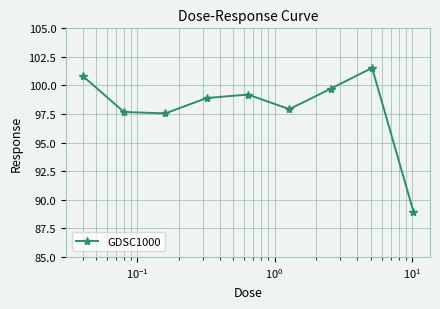

How many interior local peaks (higher than both neighbors) does the data have?

2